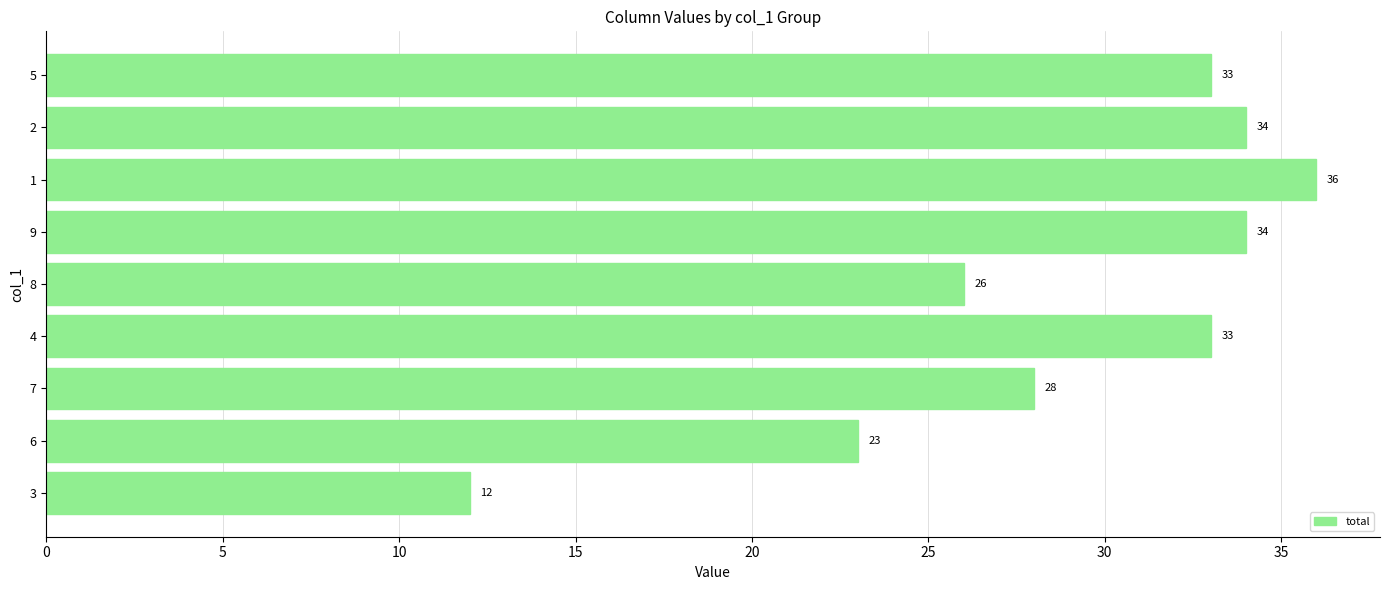

Approximately how many times larger is the value at 3 compared to 1?

0.3